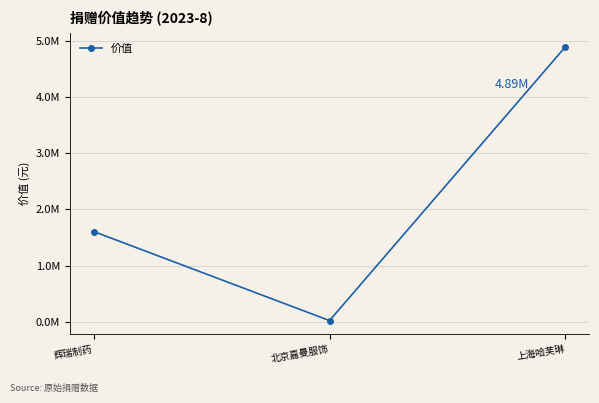

What is the value of the 1st point from the left?

1605340.8